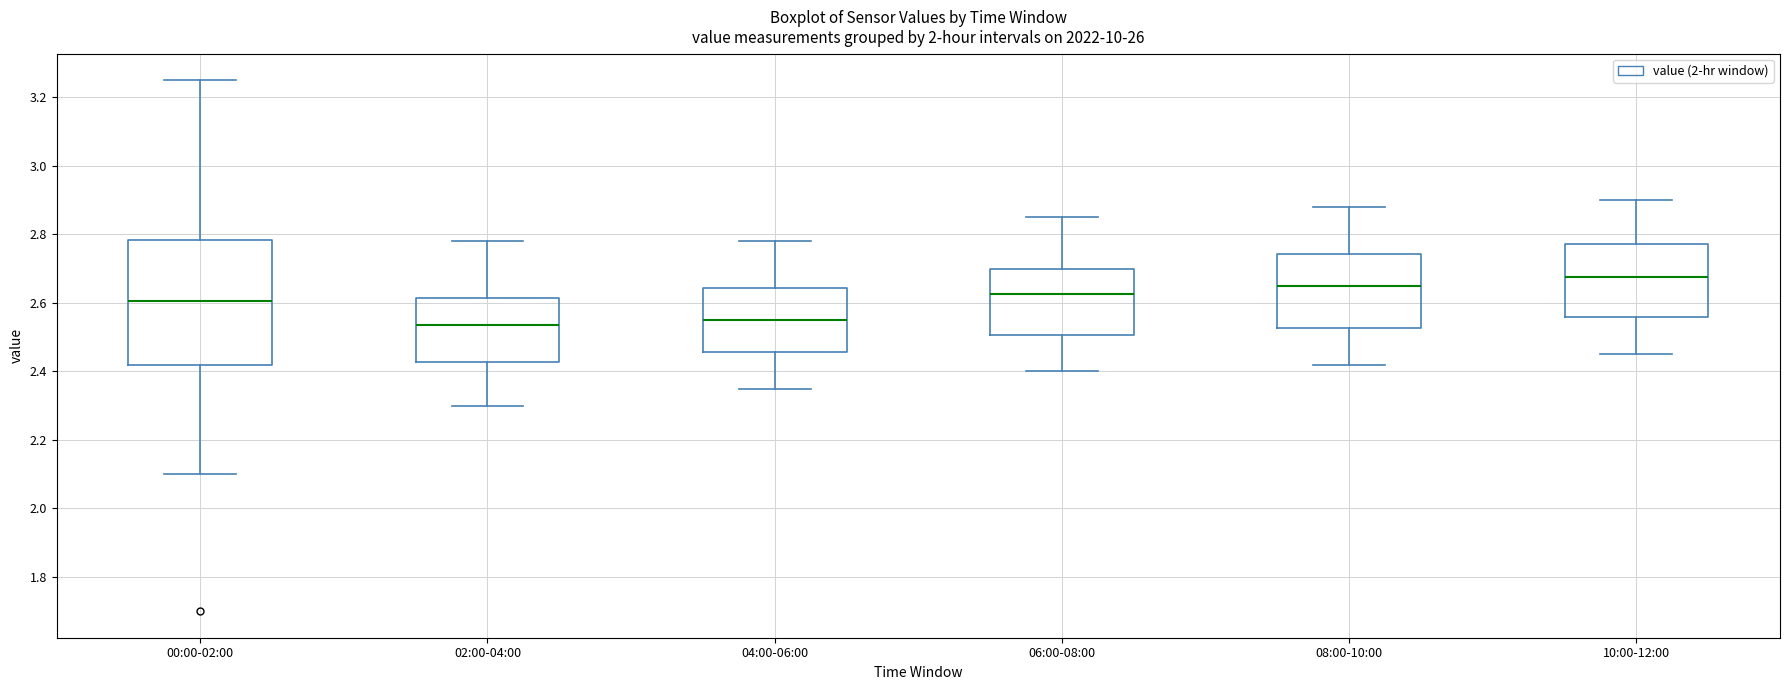

Reading left to right, transcribe this box plot: for each box, give where its median line is, the range the box spans, and where its two whiskers end, as read against the y-axis. The values are not printed on the chart, so give them approximately, as read against the axis.

00:00-02:00: median 2.60, box 2.42 to 2.78, whiskers 2.10 to 3.26
02:00-04:00: median 2.54, box 2.42 to 2.62, whiskers 2.30 to 2.78
04:00-06:00: median 2.56, box 2.46 to 2.64, whiskers 2.36 to 2.78
06:00-08:00: median 2.62, box 2.50 to 2.70, whiskers 2.40 to 2.86
08:00-10:00: median 2.66, box 2.52 to 2.74, whiskers 2.42 to 2.88
10:00-12:00: median 2.68, box 2.56 to 2.78, whiskers 2.46 to 2.90